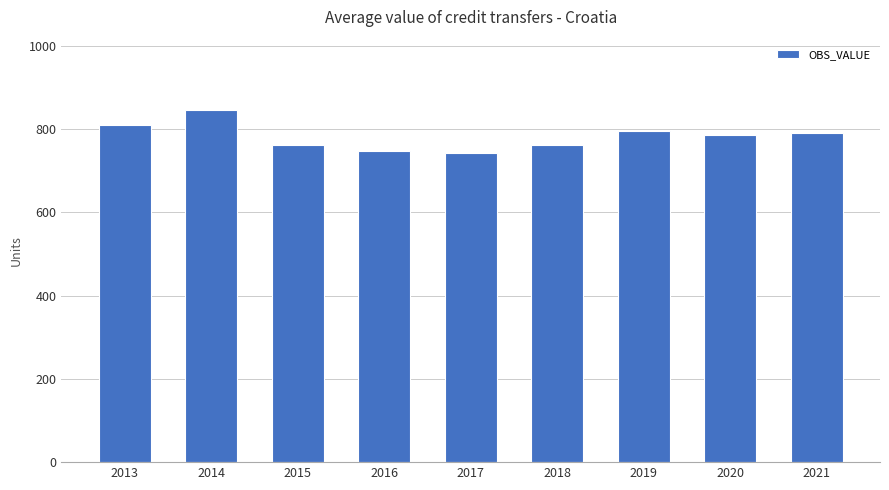

How many bars are there in total?

9